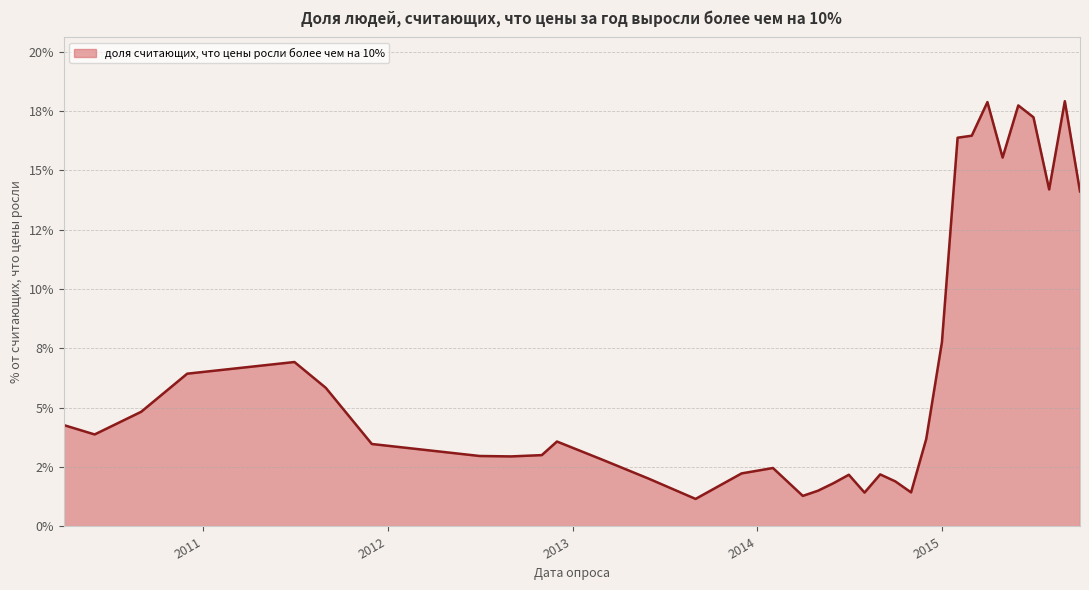

Does the chart display data point markers on the line(s)?

No